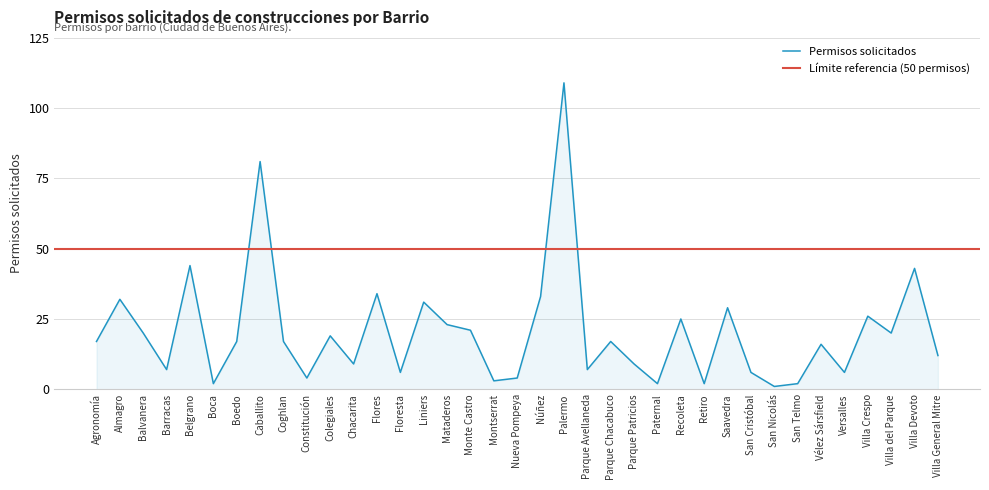

Where is the first local maximum?

Almagro